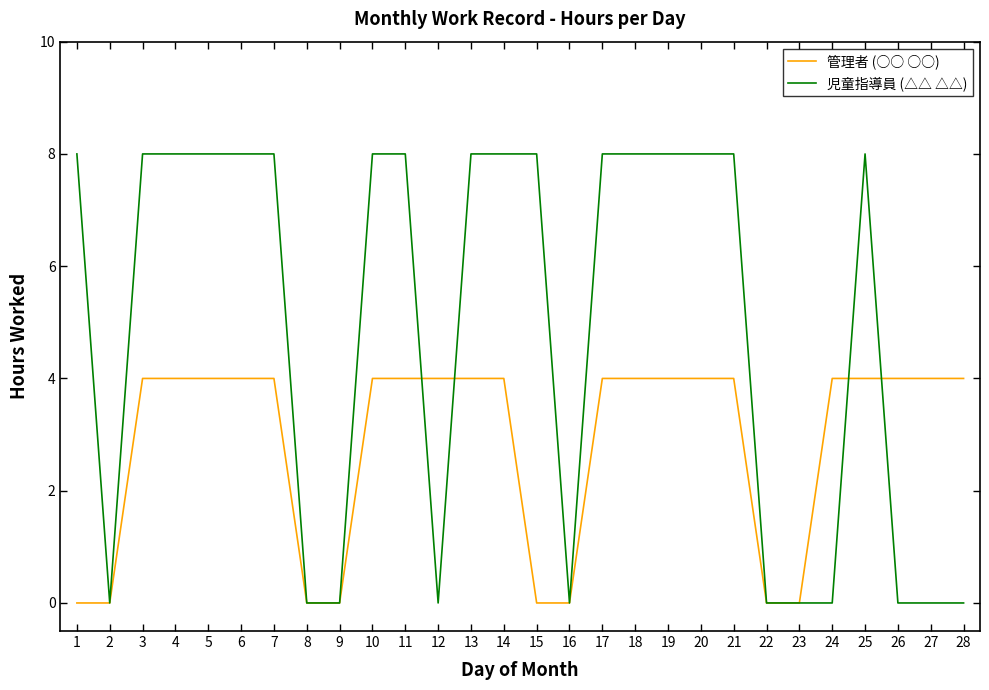

What is the highest value of the 管理者 (○○ ○○) series?

4